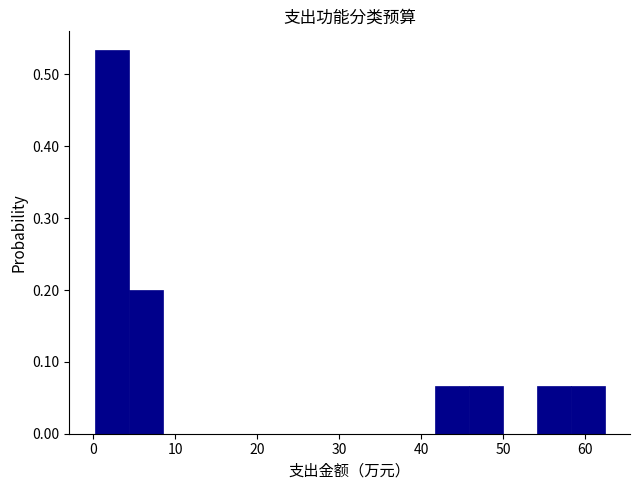

Reading left to right, transcribe this chart: for each bar, give the range it covers on the x-axis and its height. Neither the bar edges nor the heights are printed on the chart, so give them approximately, as read against the axes.

0 to 4: 0.53
4 to 8: 0.20
8 to 13: 0
13 to 17: 0
17 to 21: 0
21 to 25: 0
25 to 29: 0
29 to 33: 0
33 to 37: 0
37 to 42: 0
42 to 46: 0.07
46 to 50: 0.07
50 to 54: 0
54 to 58: 0.07
58 to 62: 0.07